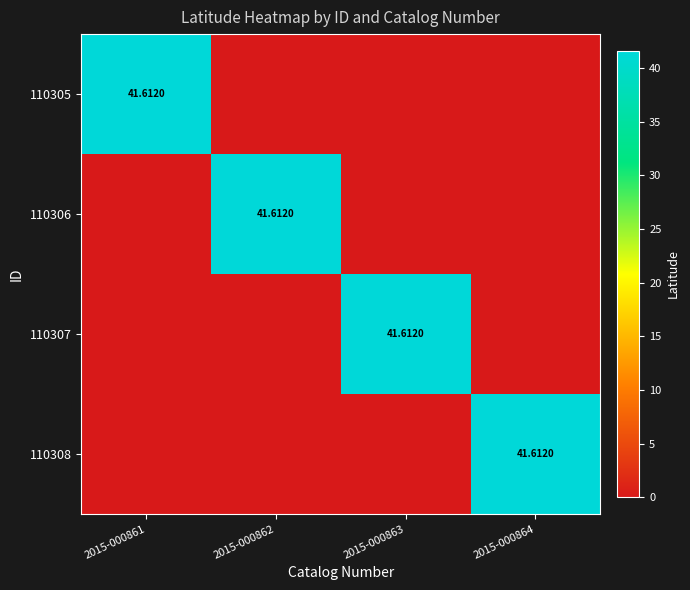

Which series has the largest total across all categories?

110305